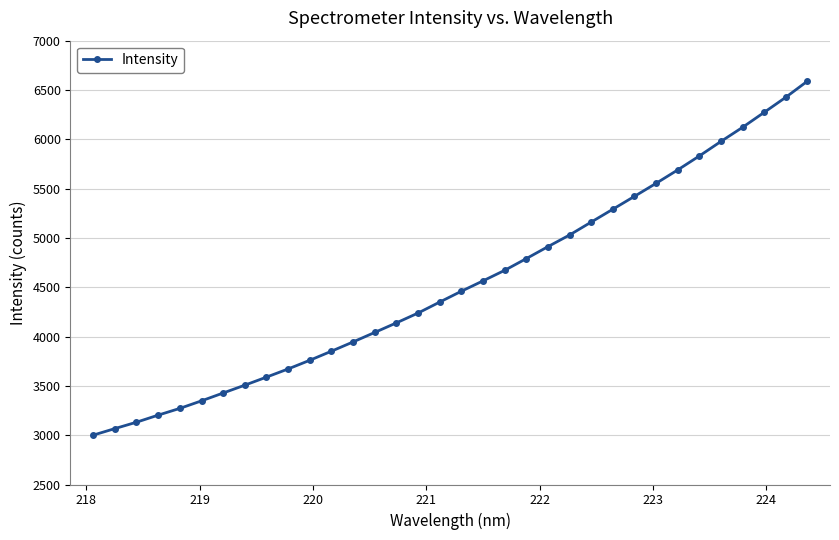

What is the value of the 27th point from the left?

5553.1